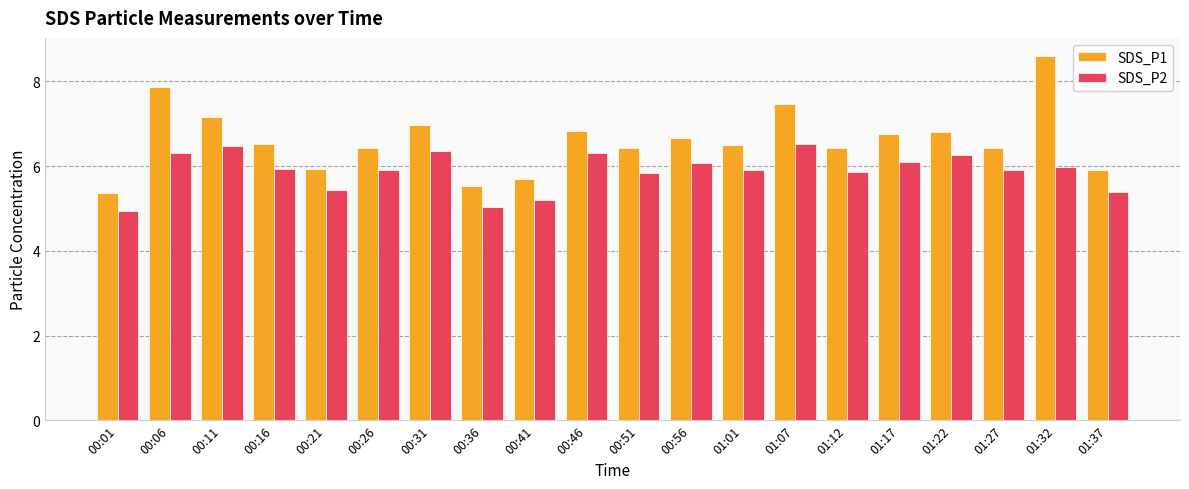

Which series has the widest spread of values?

SDS_P1